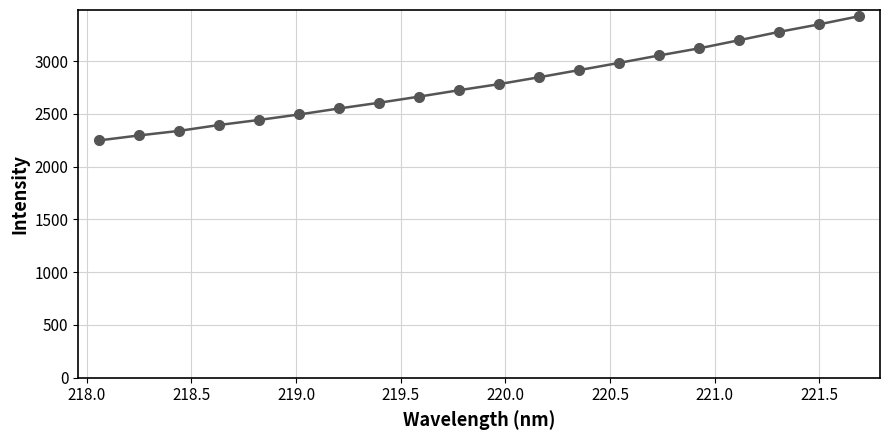

What is the smallest value displayed?

2248.4